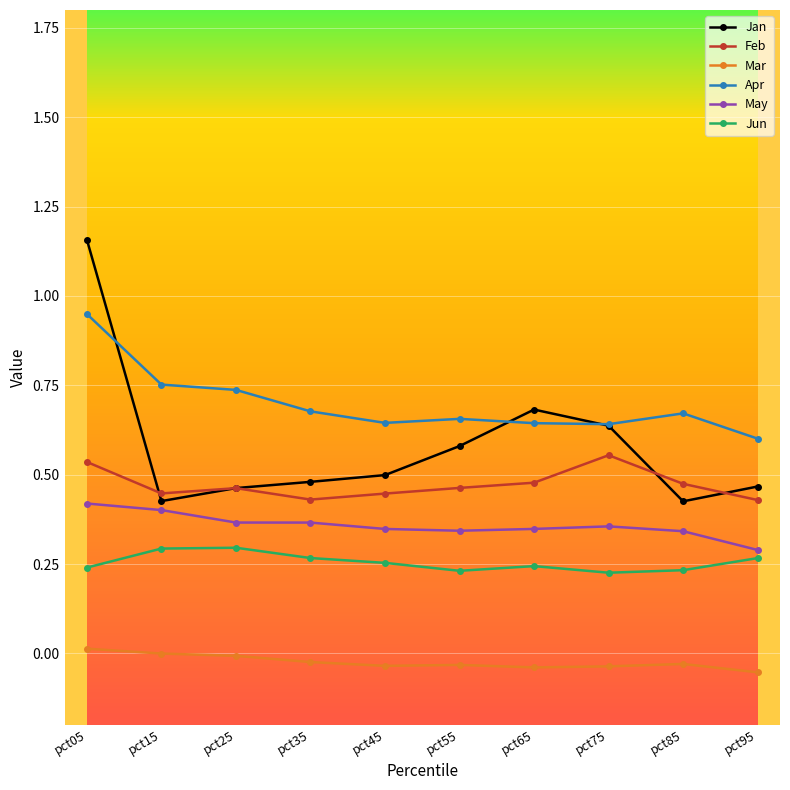

Which series has the largest total across all categories?

Apr